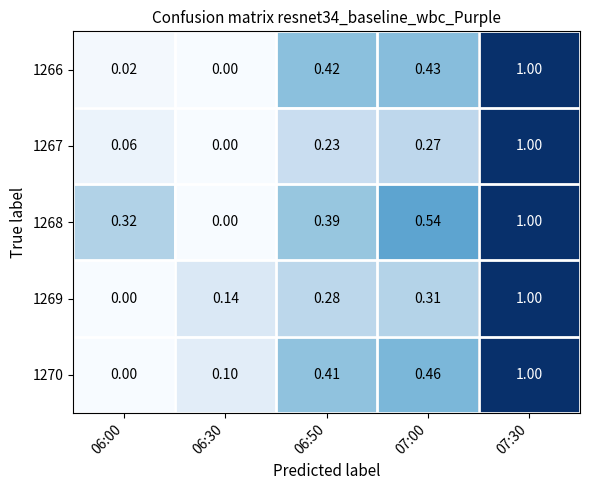

How many series are shown in this chart?

5